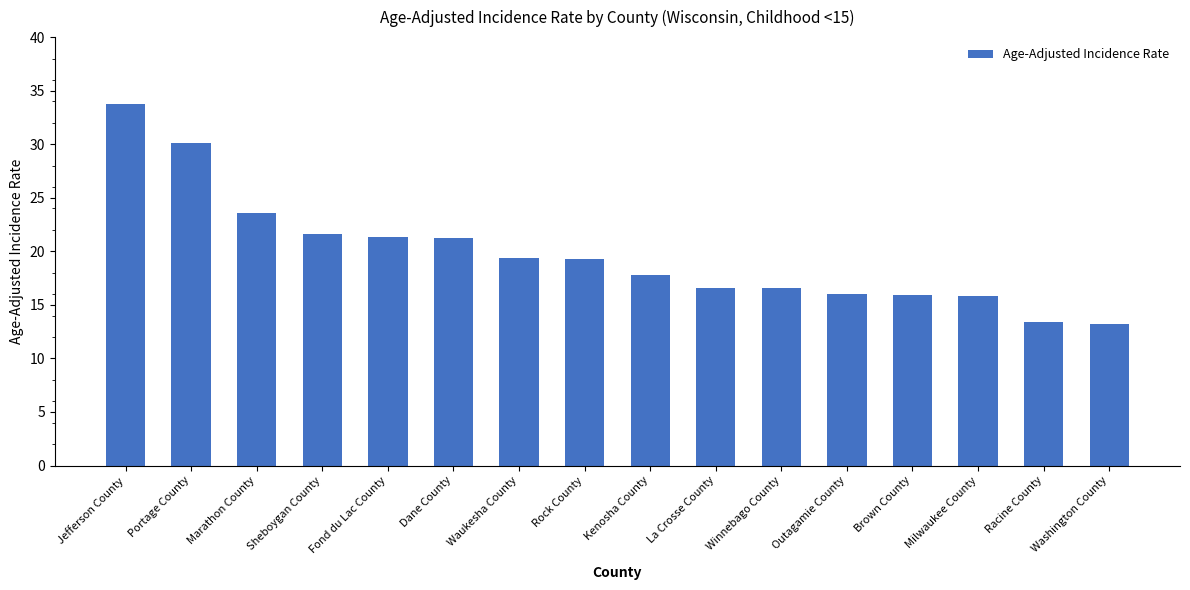

Where does the data first go above 19?

Jefferson County